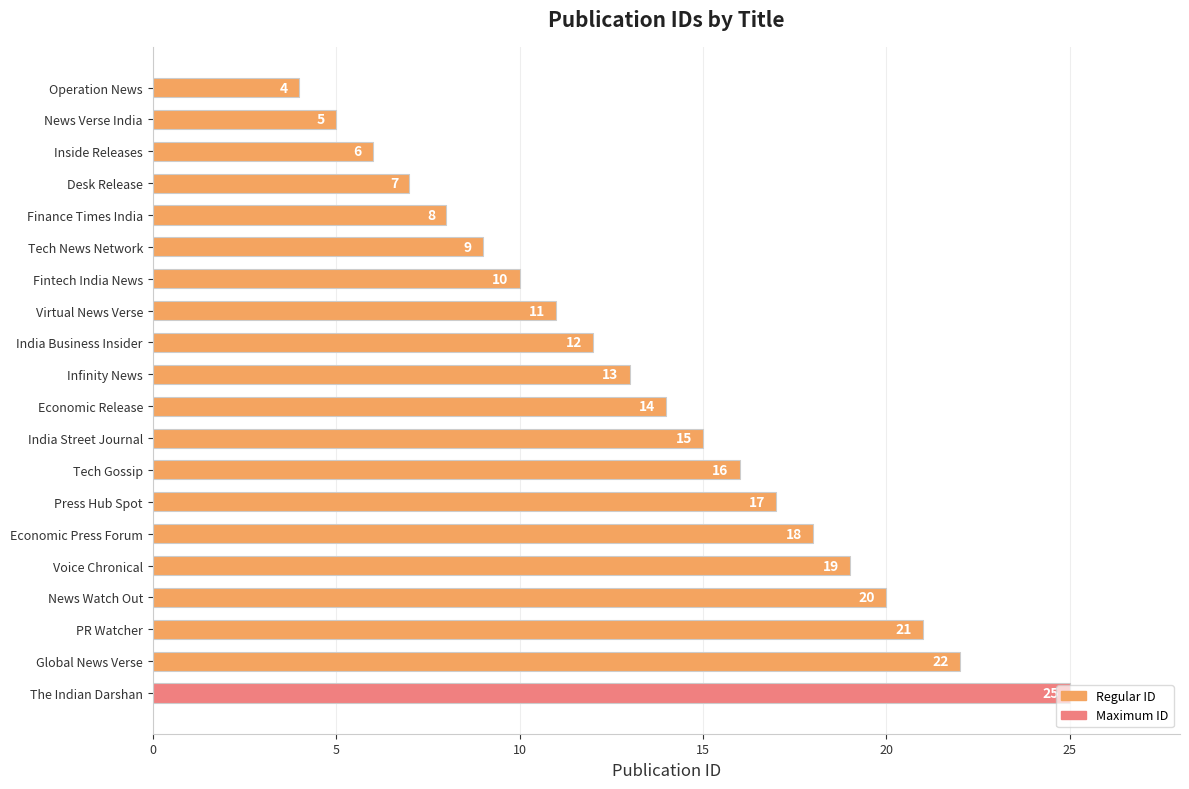

List the labels in order of value, largest first.

The Indian Darshan, Global News Verse, PR Watcher, News Watch Out, Voice Chronical, Economic Press Forum, Press Hub Spot, Tech Gossip, India Street Journal, Economic Release, Infinity News, India Business Insider, Virtual News Verse, Fintech India News, Tech News Network, Finance Times India, Desk Release, Inside Releases, News Verse India, Operation News